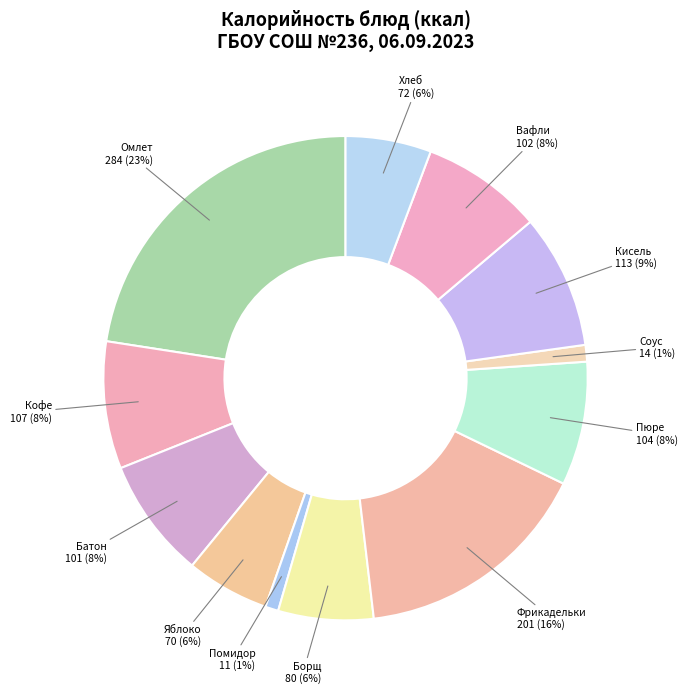

How many slices are in this pie chart?

12